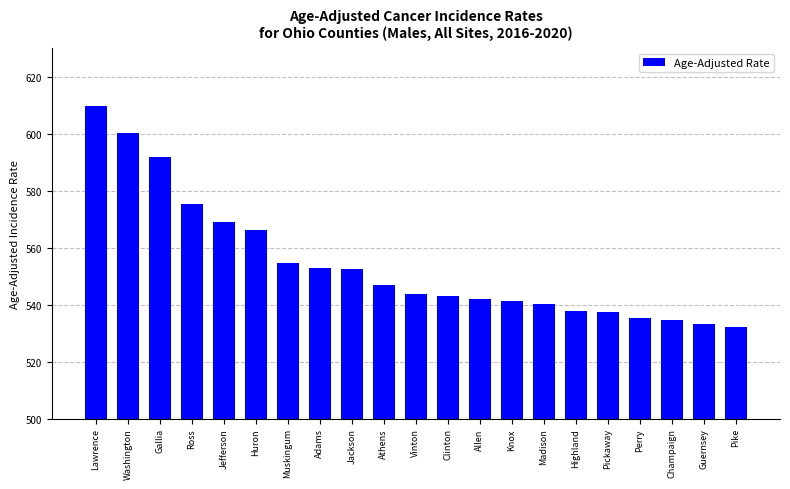

How many bars are there in total?

21